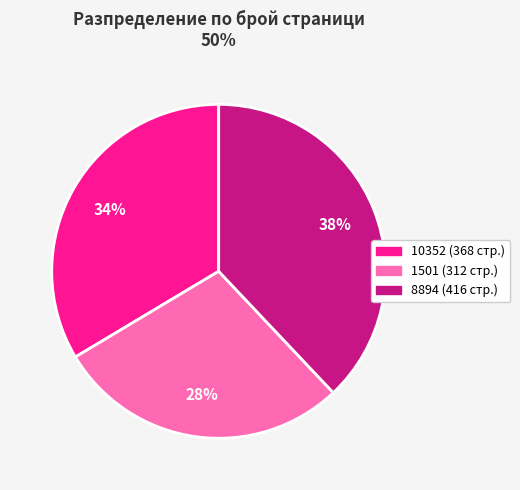

What is the largest slice in the pie chart?

8894